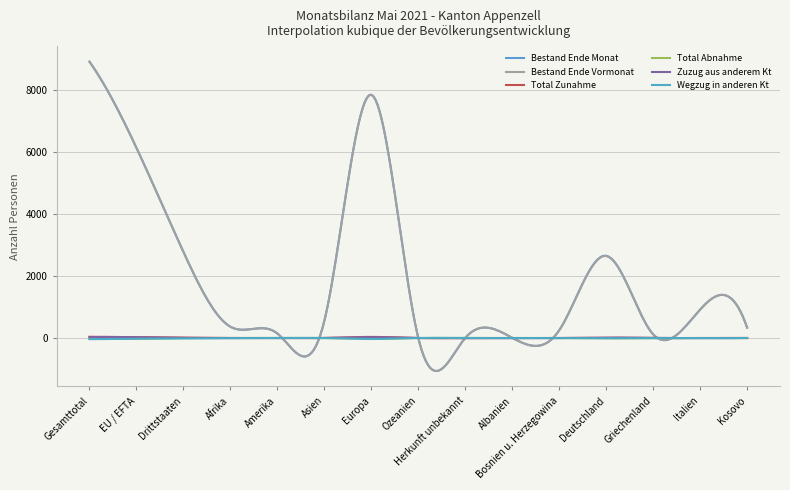

At which category does Bestand Ende Monat reach its first local peak?

Europa